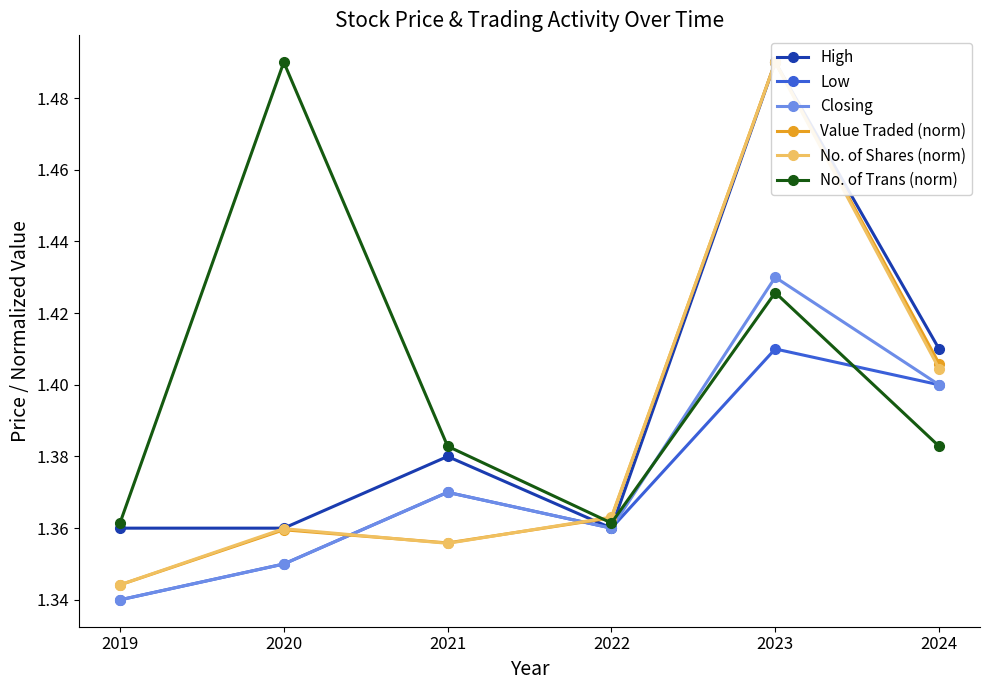

Reading left to right, what are all the values shown in this chart?

High: 2019=1.4	2020=1.4	2021=1.4	2022=1.4	2023=1.5	2024=1.4
Low: 2019=1.3	2020=1.4	2021=1.4	2022=1.4	2023=1.4	2024=1.4
Closing: 2019=1.3	2020=1.4	2021=1.4	2022=1.4	2023=1.4	2024=1.4
Value Traded (norm): 2019=1.3	2020=1.4	2021=1.4	2022=1.4	2023=1.5	2024=1.4
No. of Shares (norm): 2019=1.3	2020=1.4	2021=1.4	2022=1.4	2023=1.5	2024=1.4
No. of Trans (norm): 2019=1.4	2020=1.5	2021=1.4	2022=1.4	2023=1.4	2024=1.4